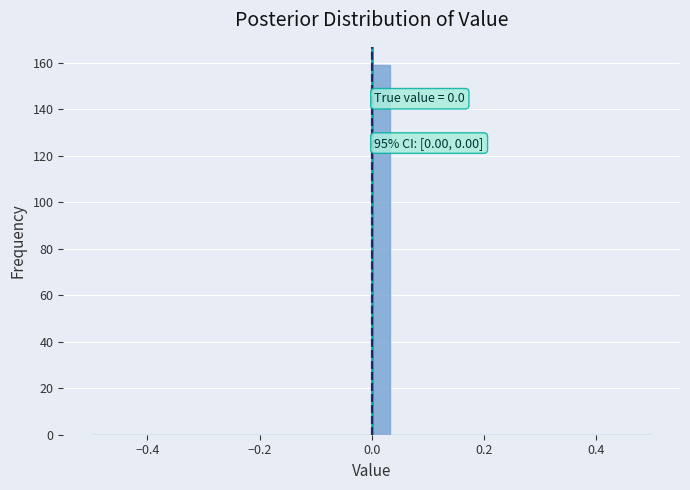

Around what value on the x-axis is the tallest bar? Give the approximate position of its centre, as read against the axis.

0.02